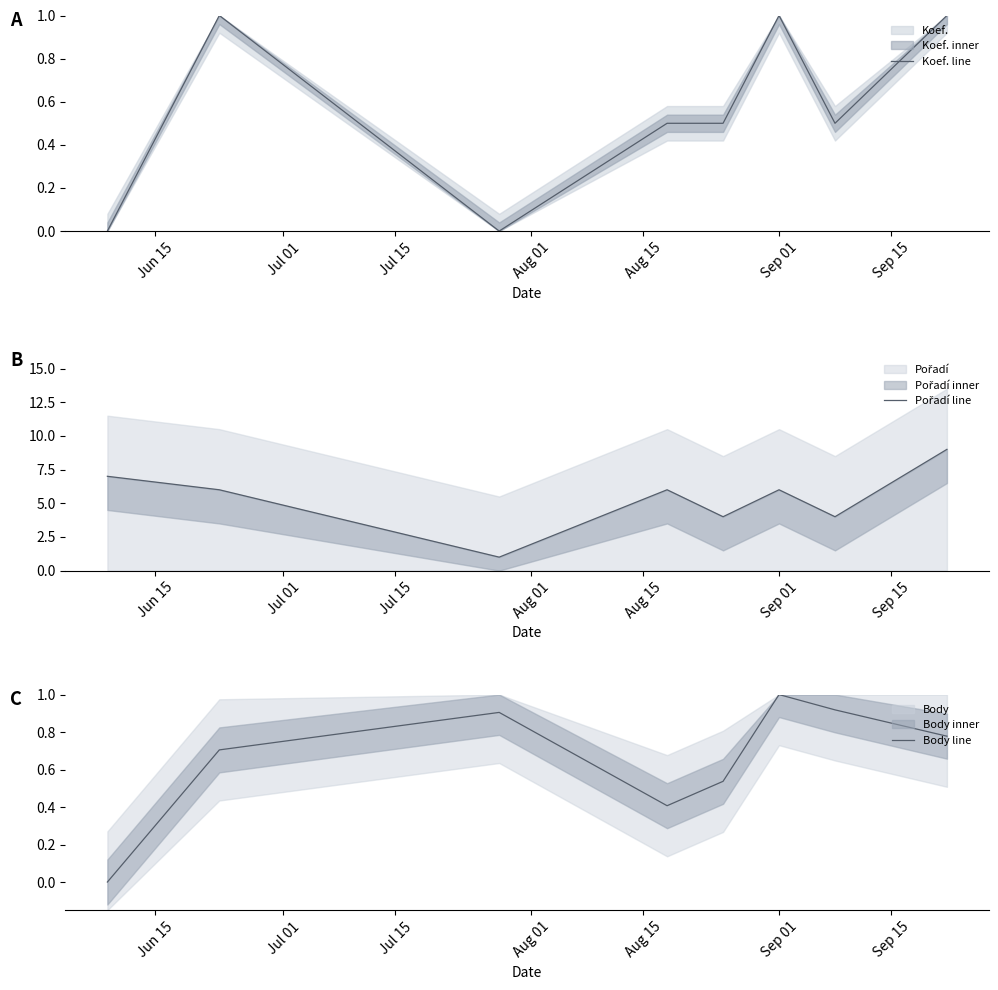

What value does the Pořadí line series have at Sep 01?

6.0